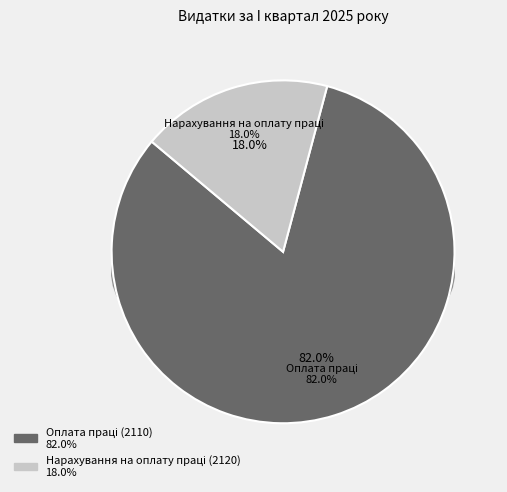

Which category has the biggest portion of the pie?

Оплата праці (2110)